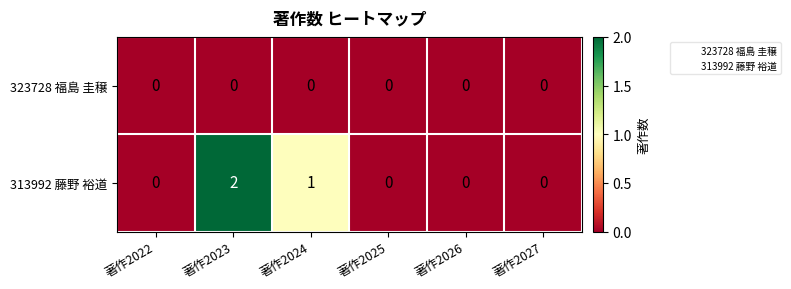

Count the 313992 藤野 裕道 values in the range 0 to 1.

5